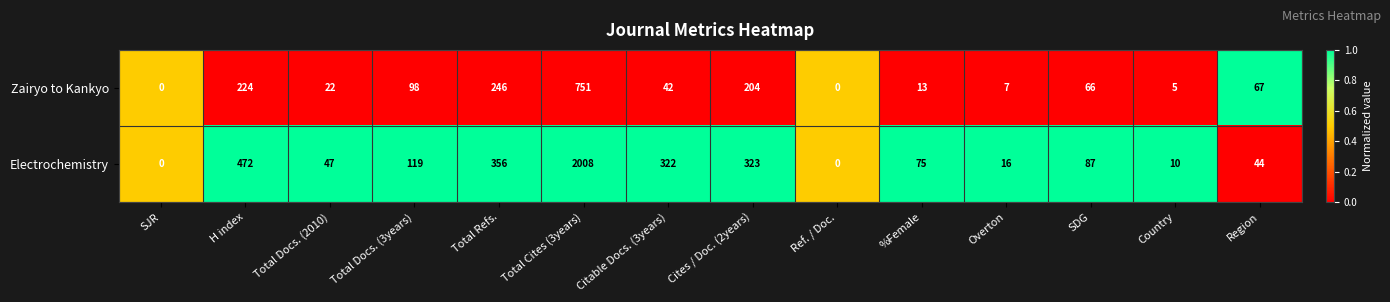

Is the value of Zairyo to Kankyo at Region greater than the value of Electrochemistry at Country?

Yes